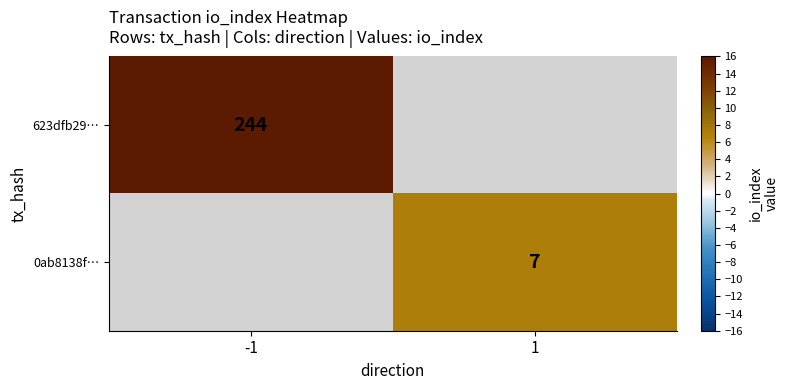

The 0ab8138f… series shows 10 at 1. True or false?

False